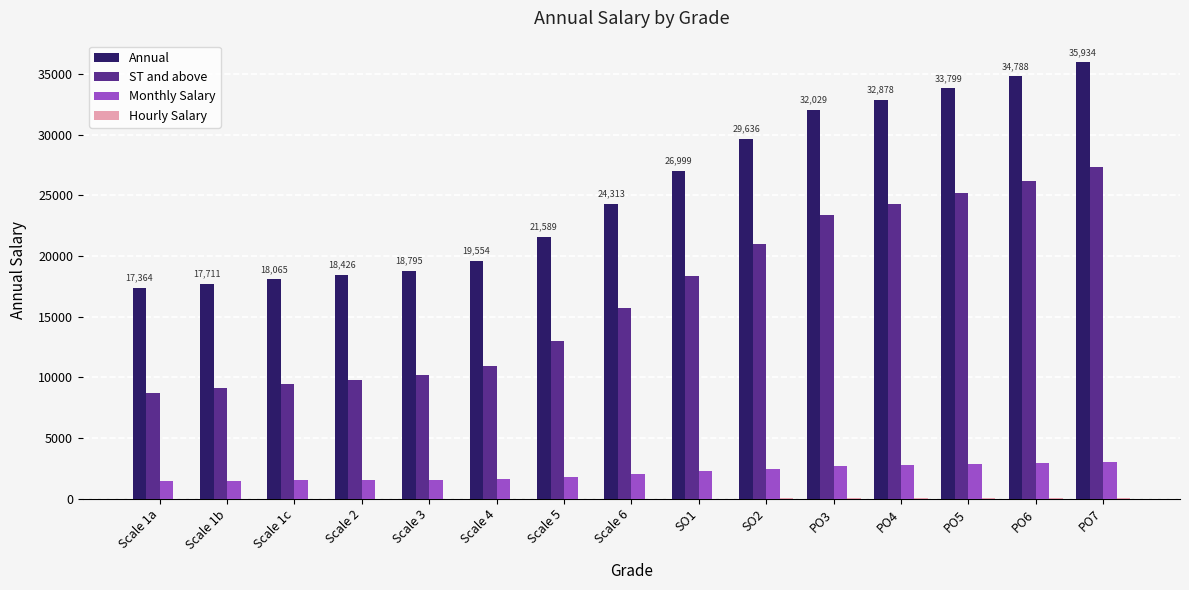

Is the value of Monthly Salary at SO2 greater than the value of ST and above at PO4?

No